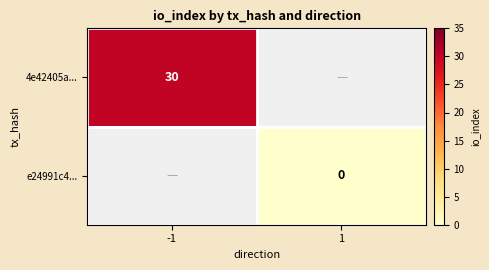

At how many categories does at least one series exceed 11?

1